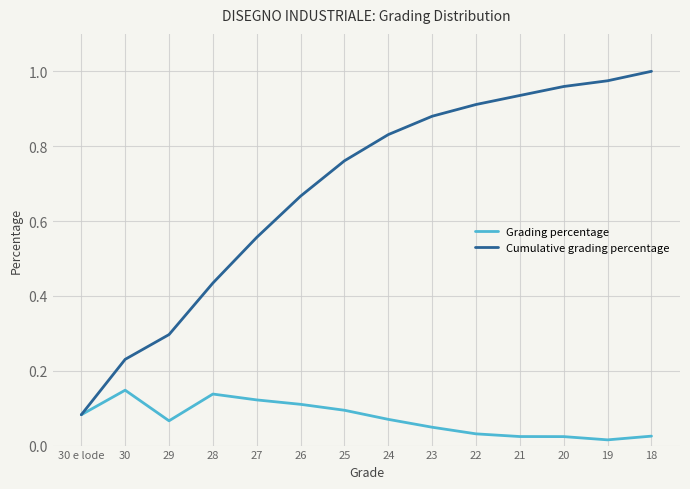

Which series has the widest spread of values?

Cumulative grading percentage